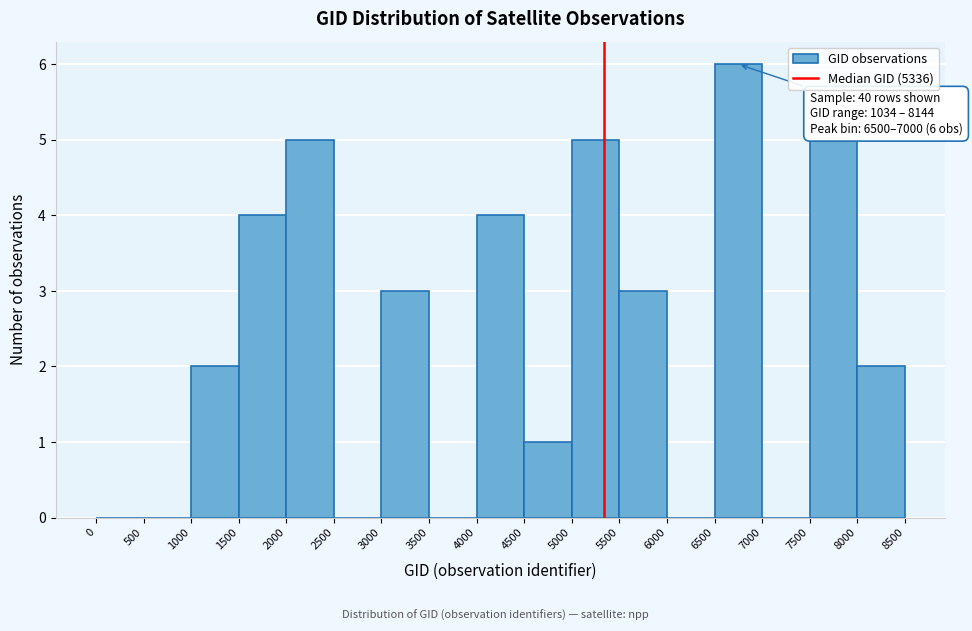

Over which range of the x-axis is the bar tallest?

6500 to 7000